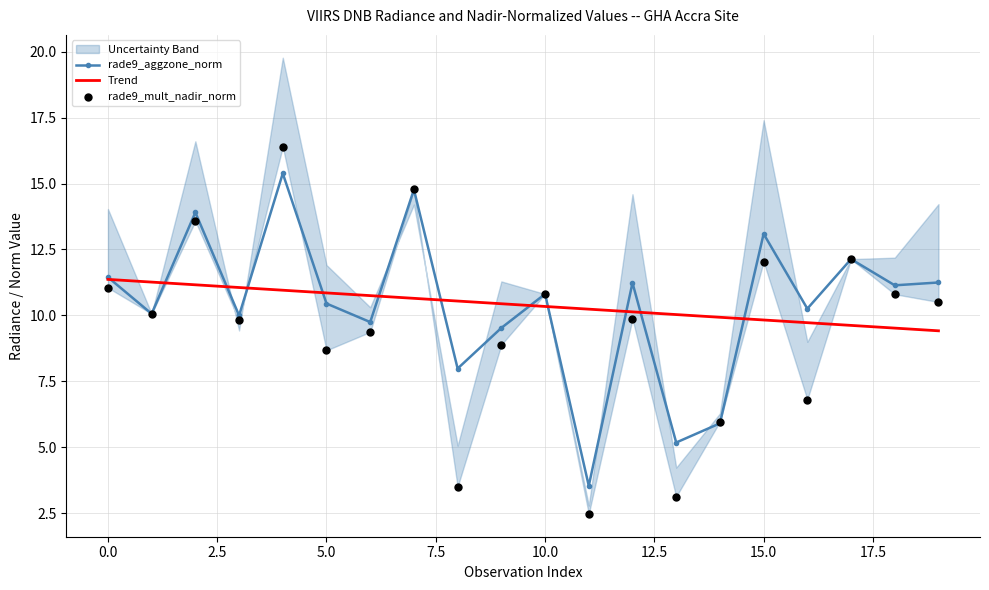

What are all the series names shown in the legend?

rade9_aggzone_norm, Trend, rade9_mult_nadir_norm